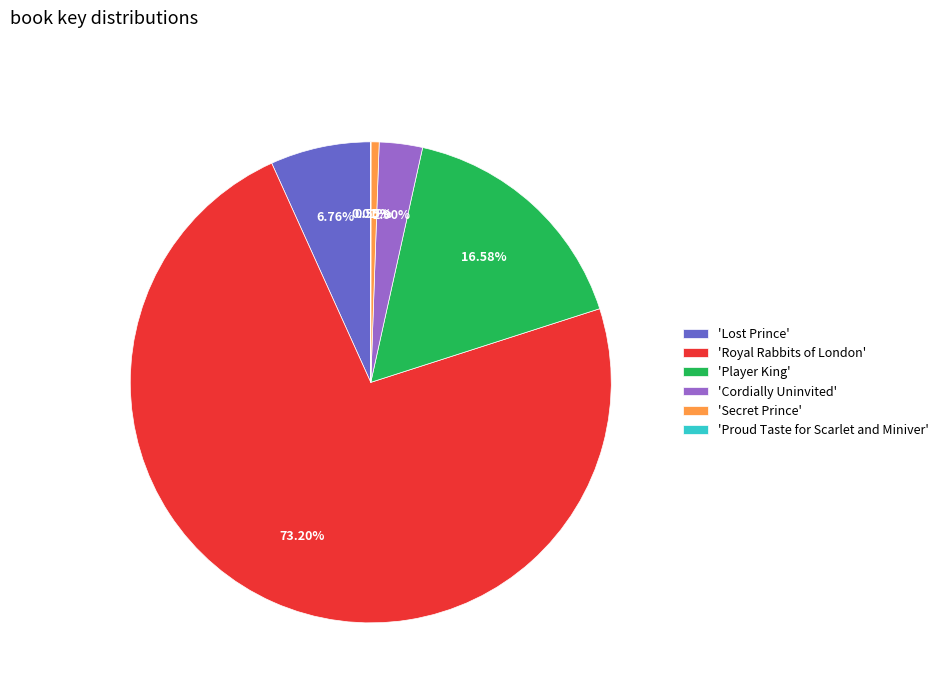

Does 'Player King' account for over 50% of the chart?

No